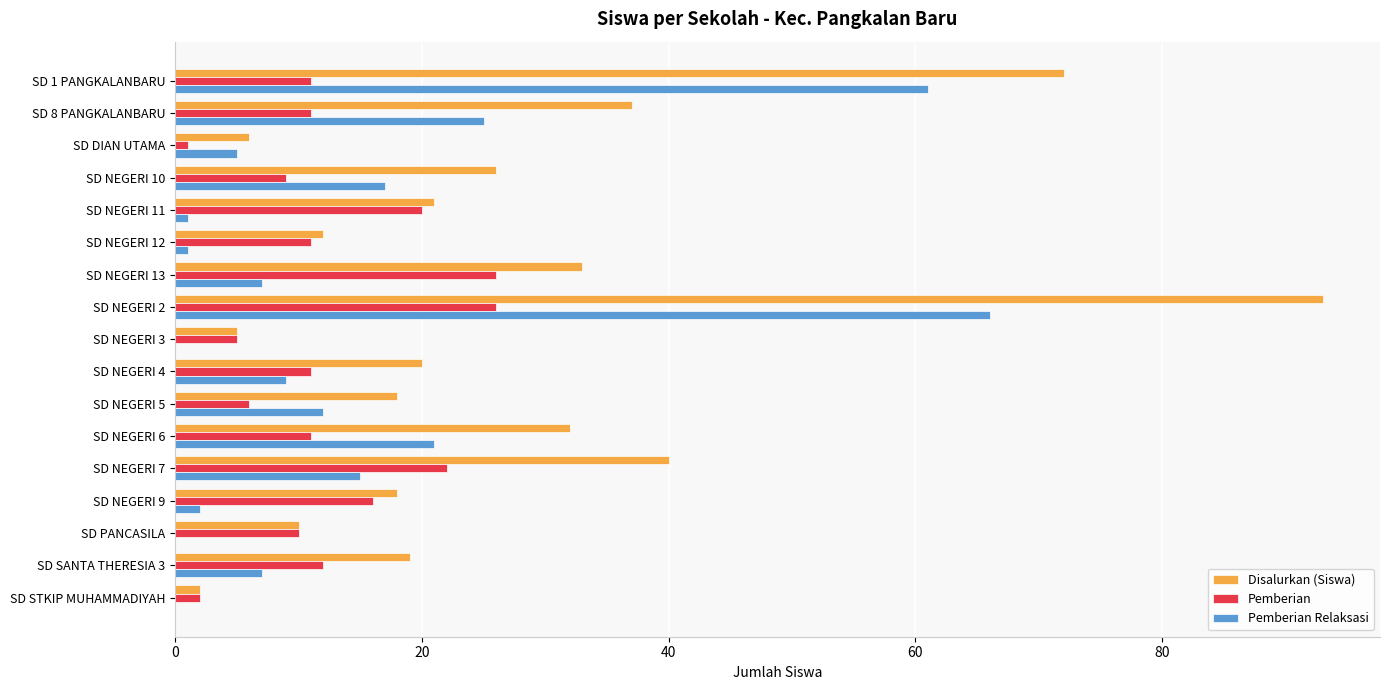

What is the maximum value shown in the chart?

93